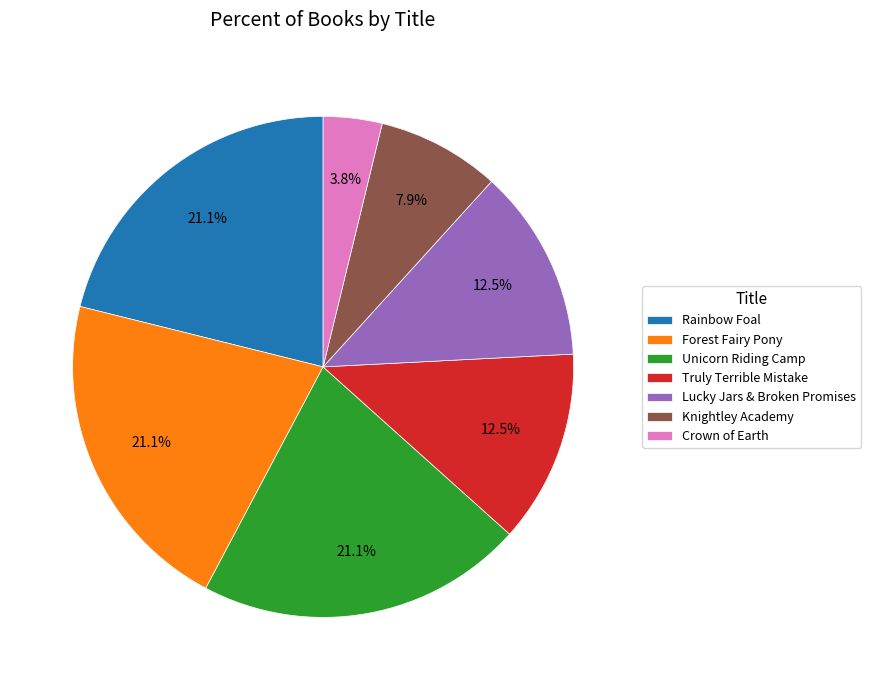

How much of the chart is everything except Forest Fairy Pony?

78.9%